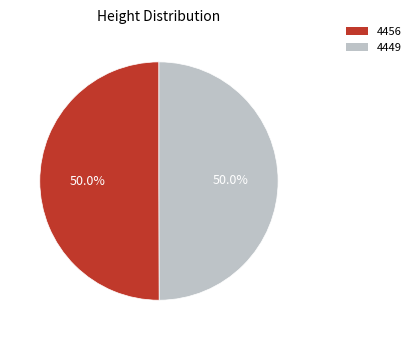

Combined, what portion of the pie is 4449 and 4456?

100.0%